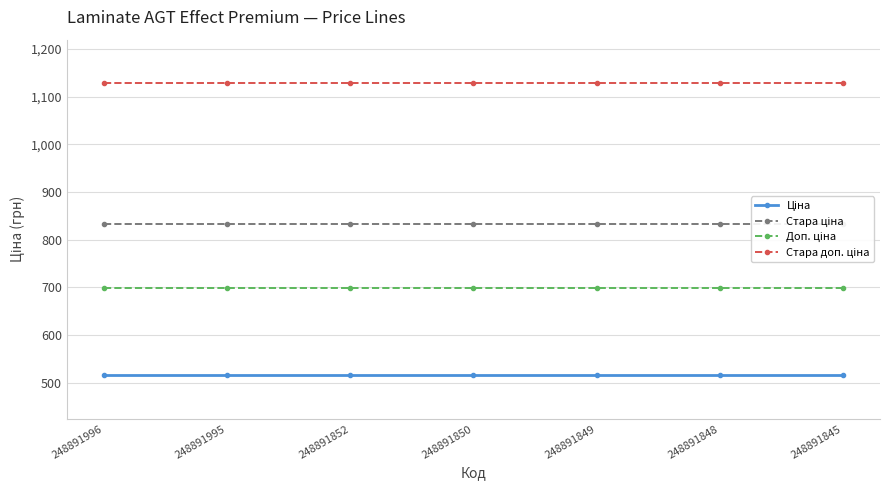

Which series changed the most between 248891852 and 248891848?

Ціна